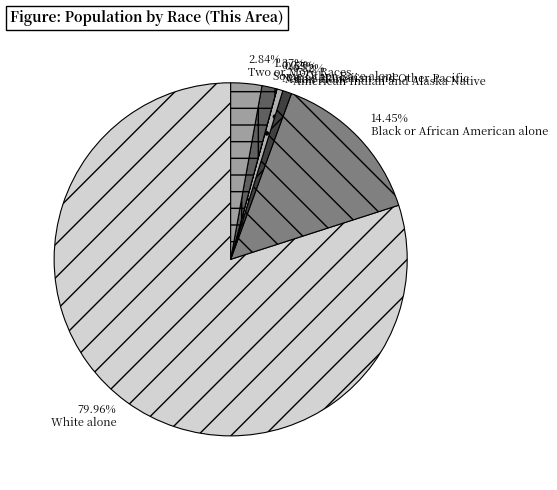

True or false: White alone accounts for 80% of the total.

True